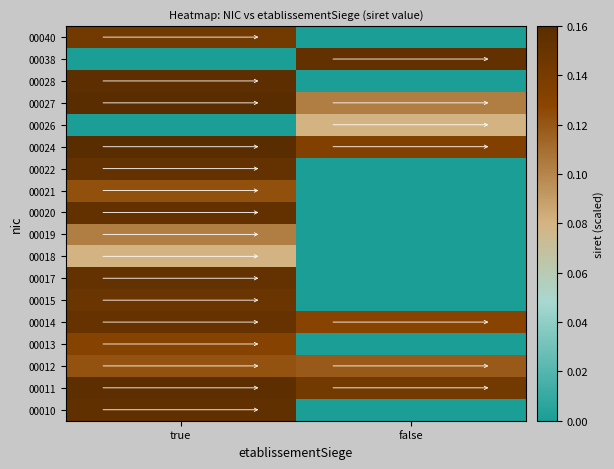

What is the total value across all series at true?

2.3